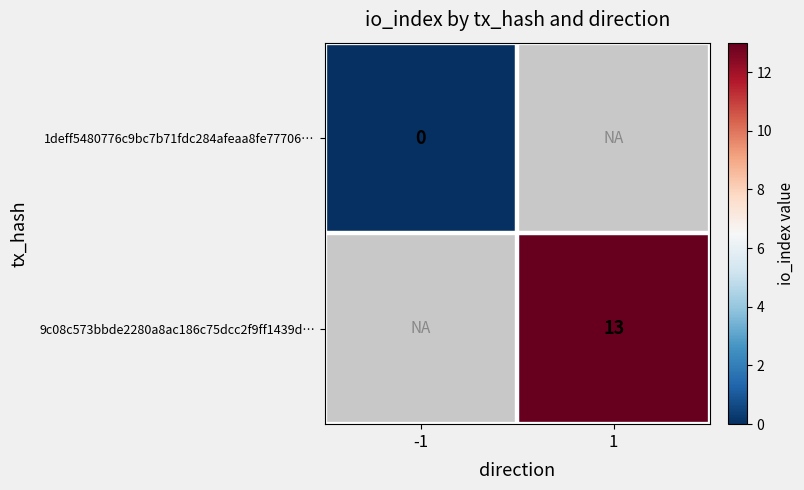

Is it true that 9c08c573bbde2280a8ac186c75dcc2f9ff1439d… equals 13 at 1?

True